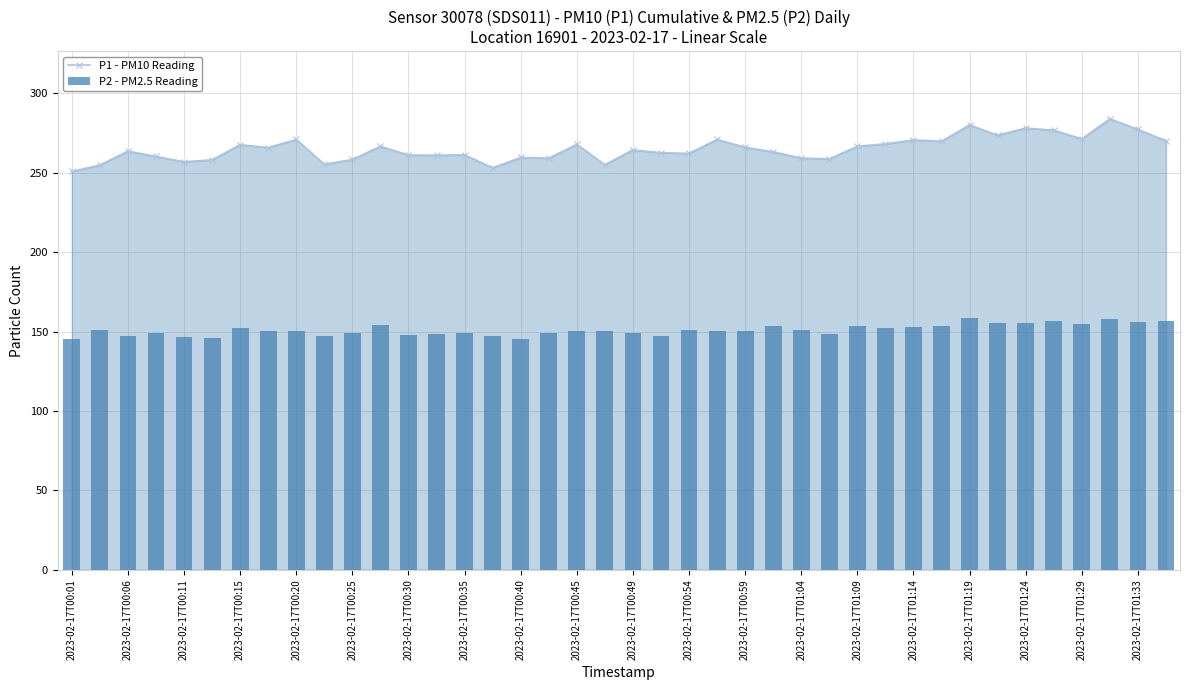

How many groups of bars are there?

40